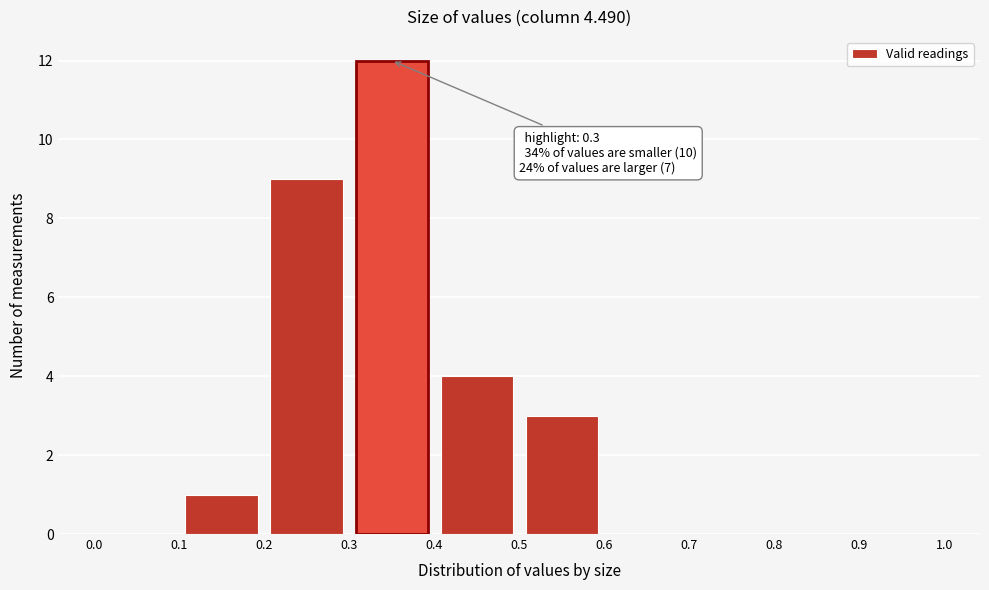

Over which range of the x-axis is the bar tallest?

0.3 to 0.4